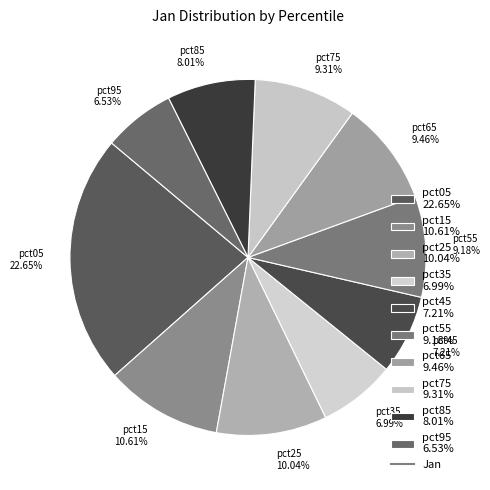

Does pct35 represent more than half of the total?

No